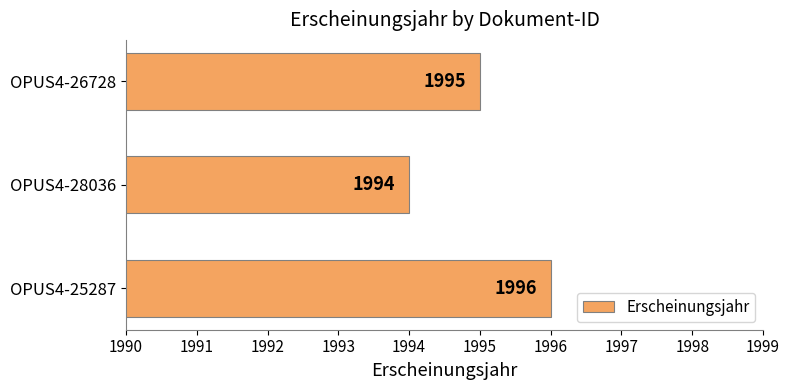

Are the bars horizontal?

Yes